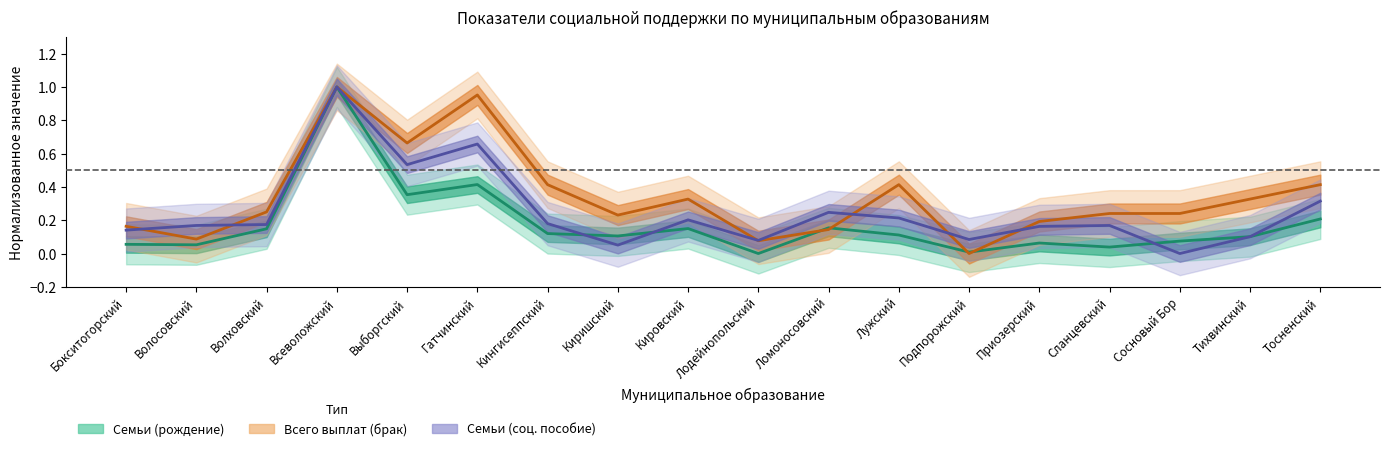

Which has a higher value, Всеволожский or Сланцевский?

Всеволожский